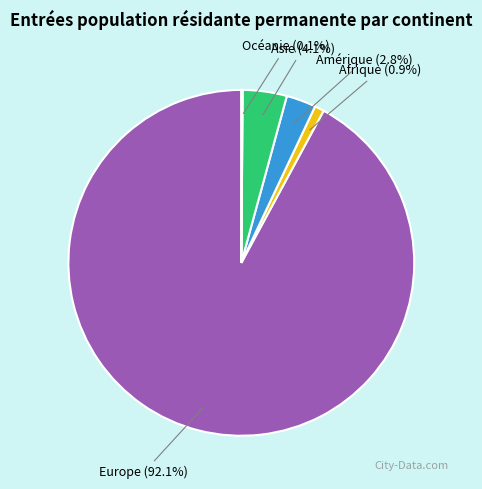

Is there a majority slice in this chart?

Yes